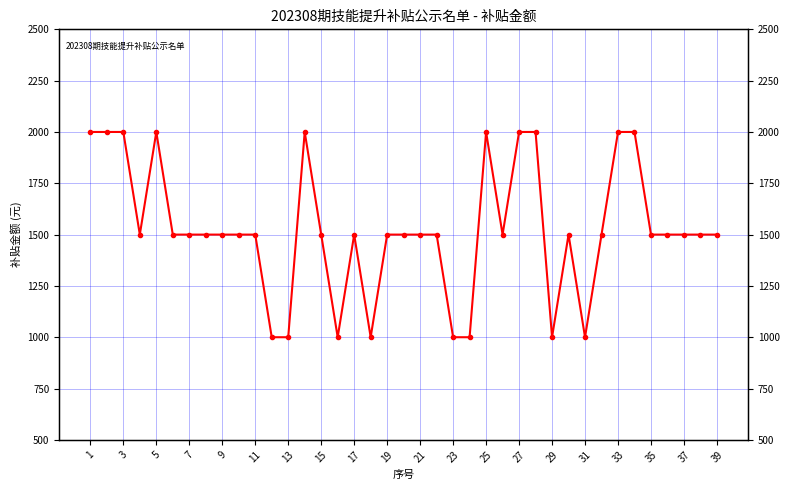

The value at 27 is 2000. True or false?

True